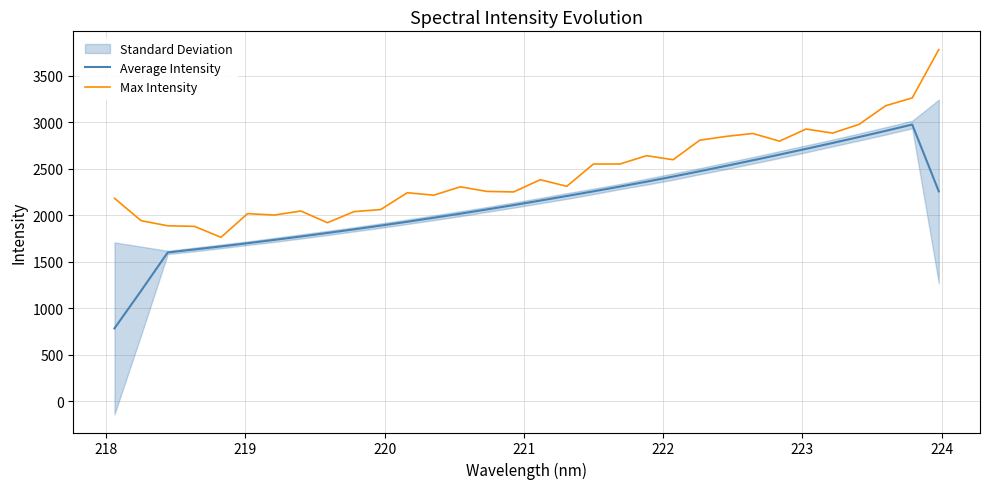

What is the difference between the second highest and second lowest values in the Average Intensity series?

1719.6